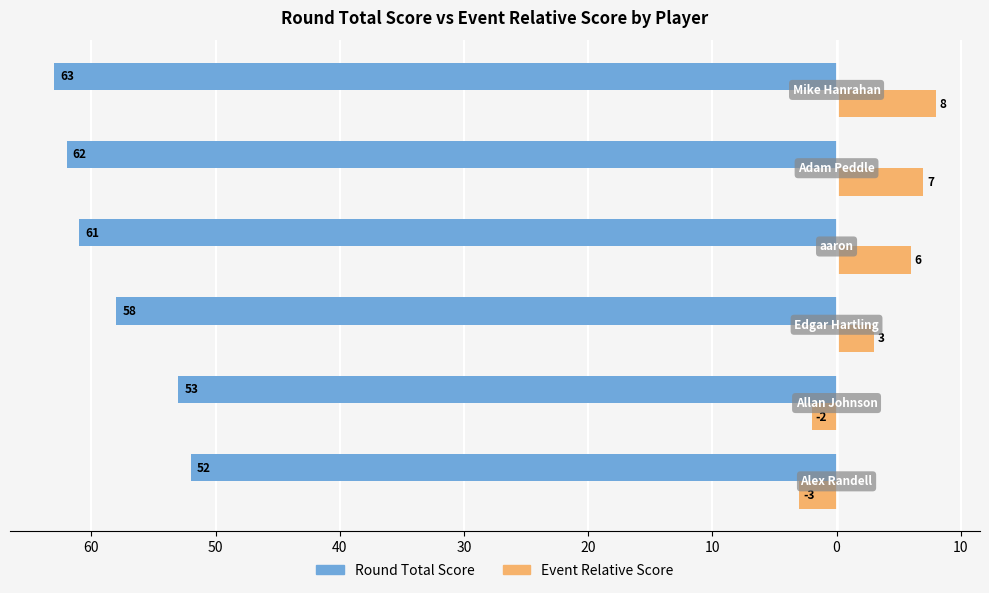

Reading left to right, extract all data points from this chart.

Round Total Score: -52	-53	-58	-61	-62	-63
Event Relative Score: -3	-2	3	6	7	8